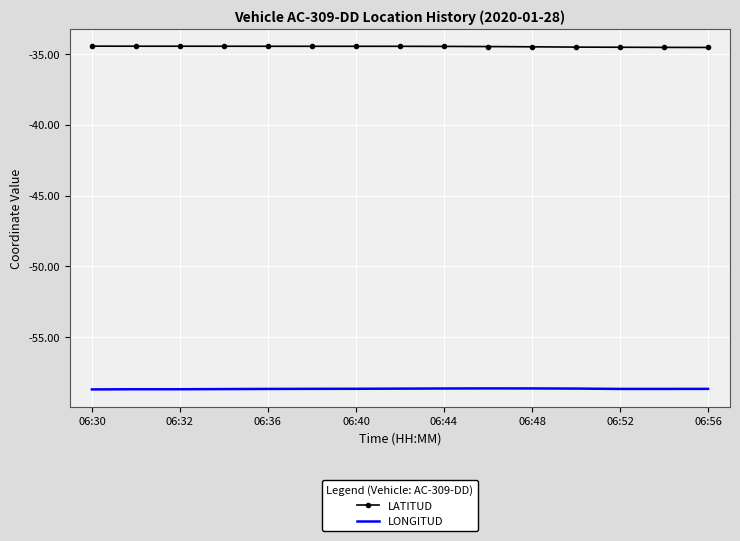

True or false: LATITUD and LONGITUD cross at least once.

False